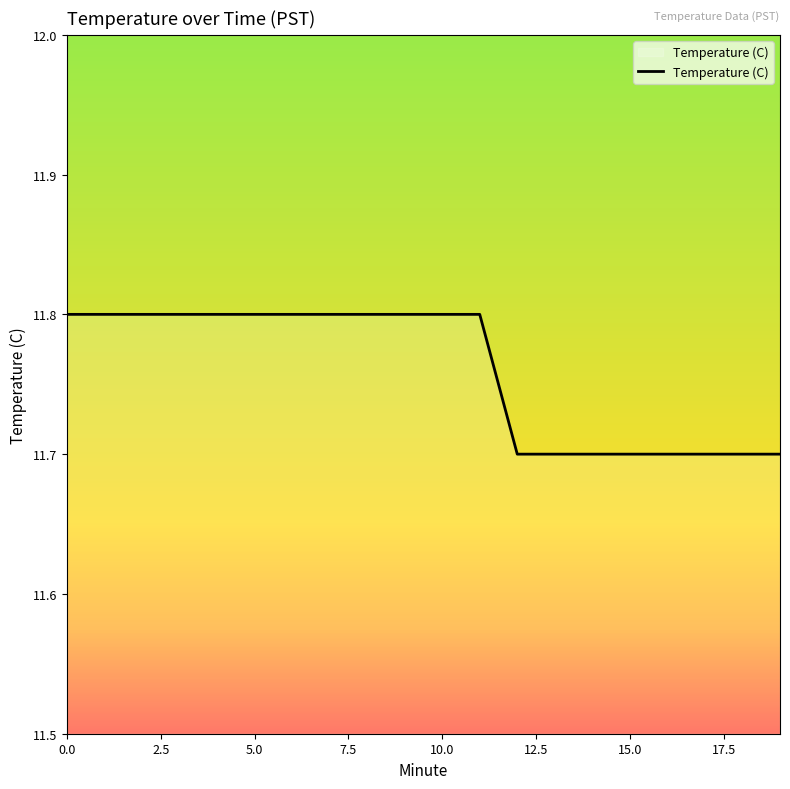

What is the smallest value displayed?

11.7